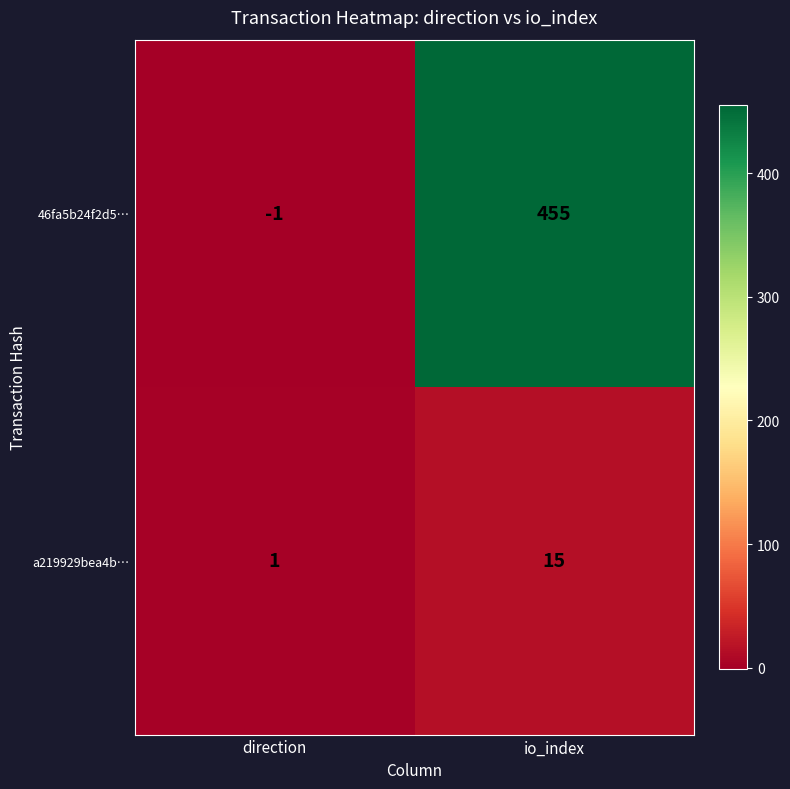

Count the number of categories in the chart.

2